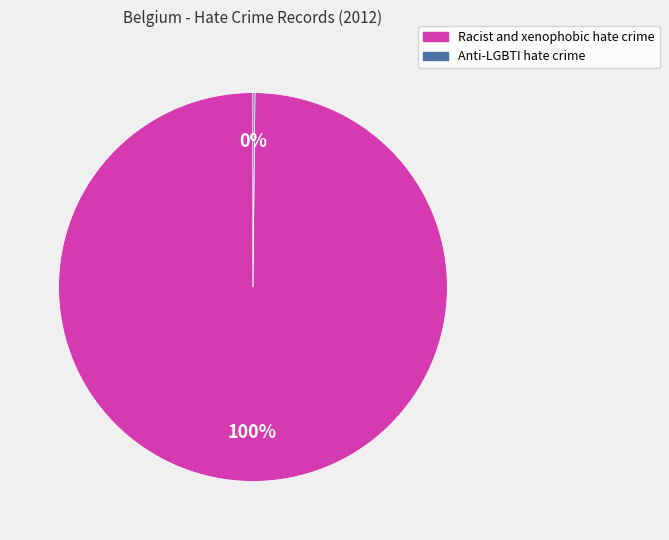

Which category has the biggest portion of the pie?

Racist and xenophobic hate crime